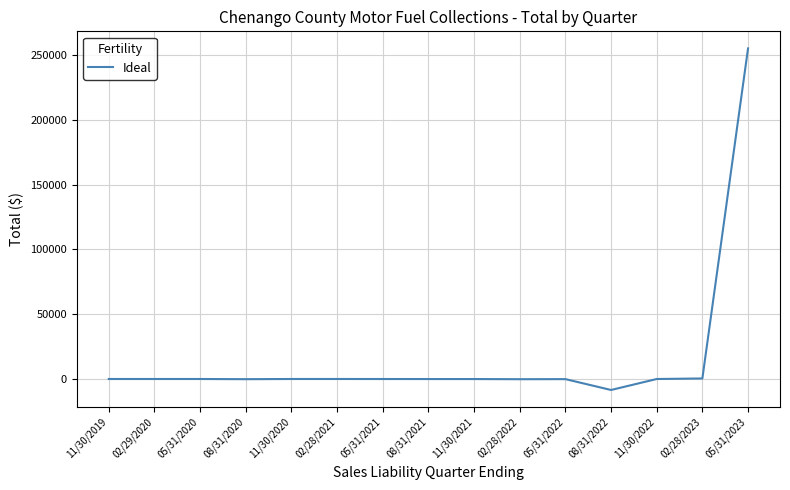

What is the difference between the values at 11/30/2020 and 08/31/2022?

8474.3